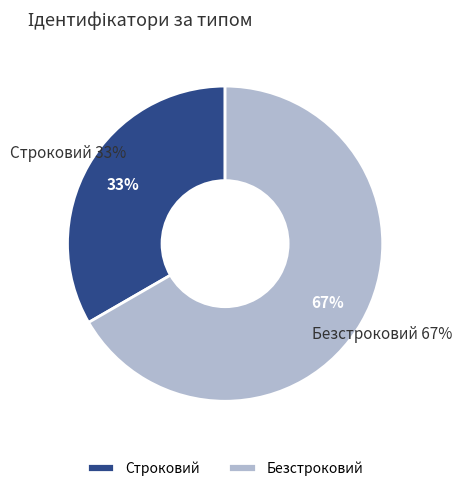

Does Безстроковий represent more than half of the total?

Yes